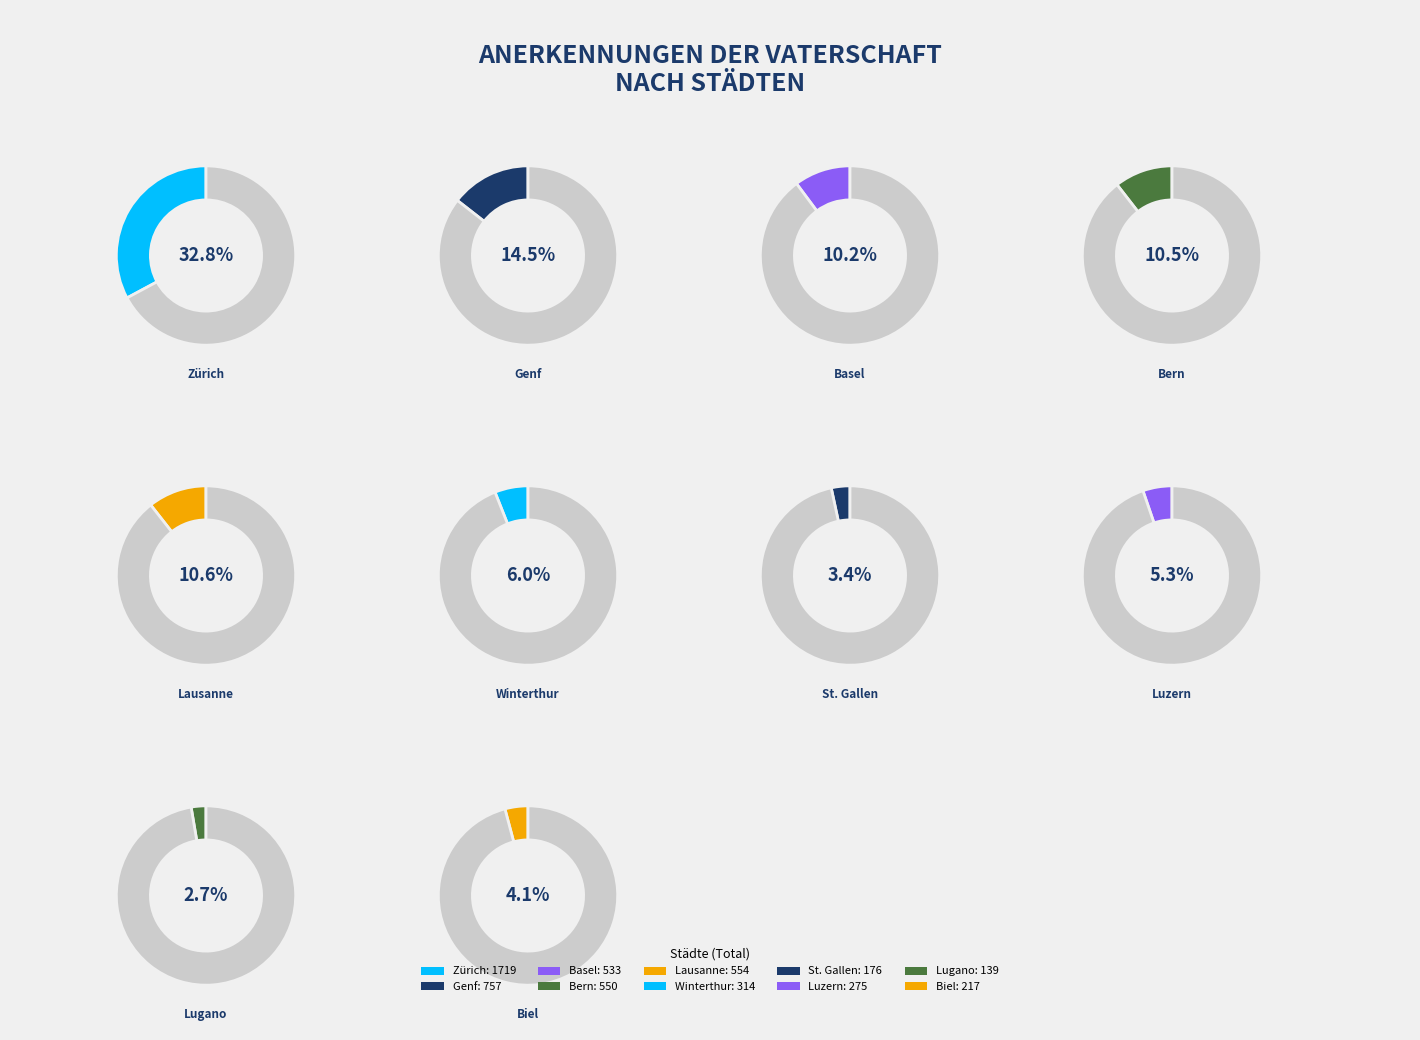

The Bern slice represents 22% of the pie. True or false?

False